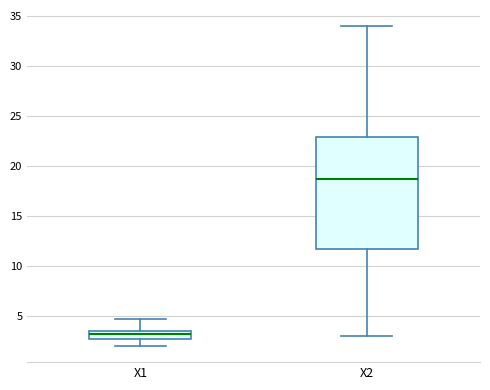

Which box is the tallest, from its lower edge to its upper edge?

X2